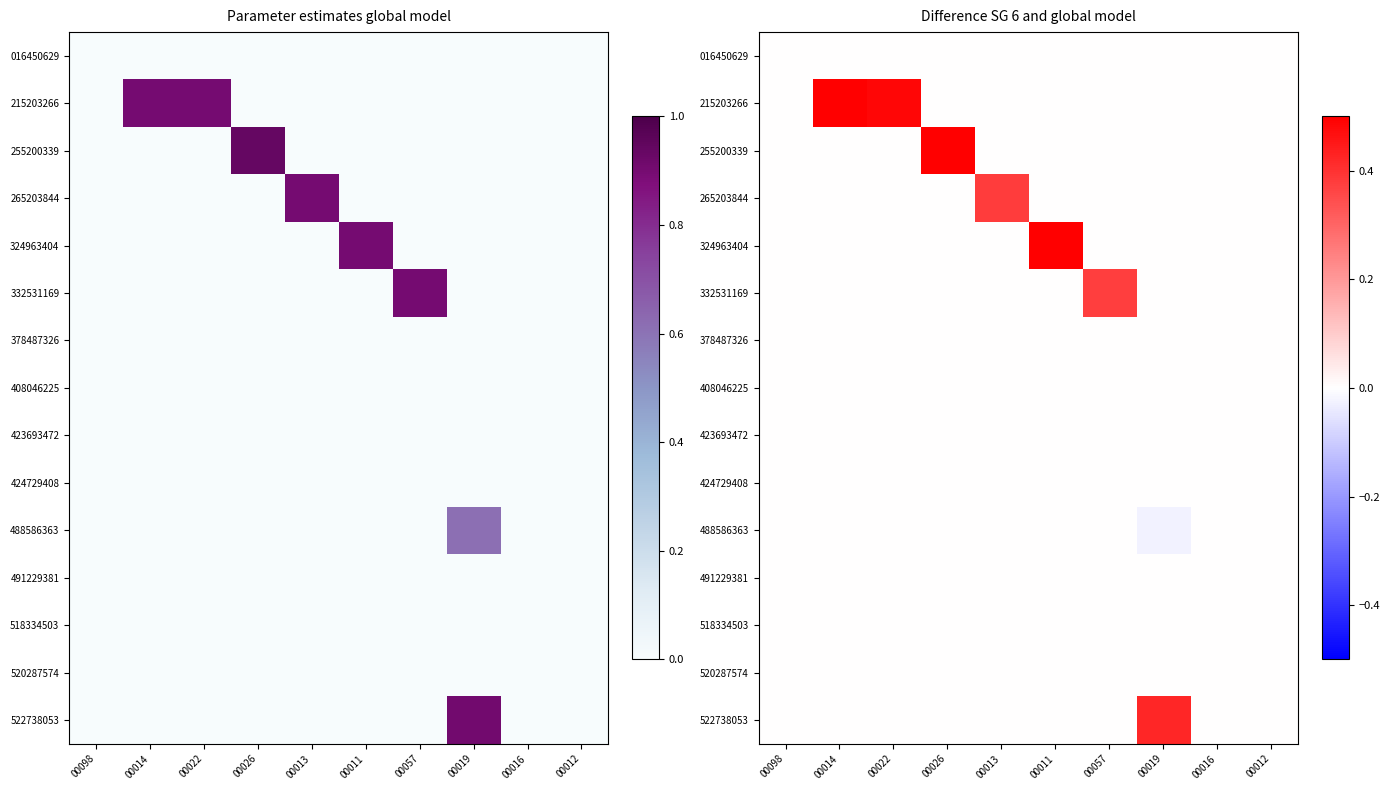

List the labels in order of 255200339 value, smallest first.

00098, 00014, 00022, 00013, 00011, 00057, 00019, 00016, 00012, 00026